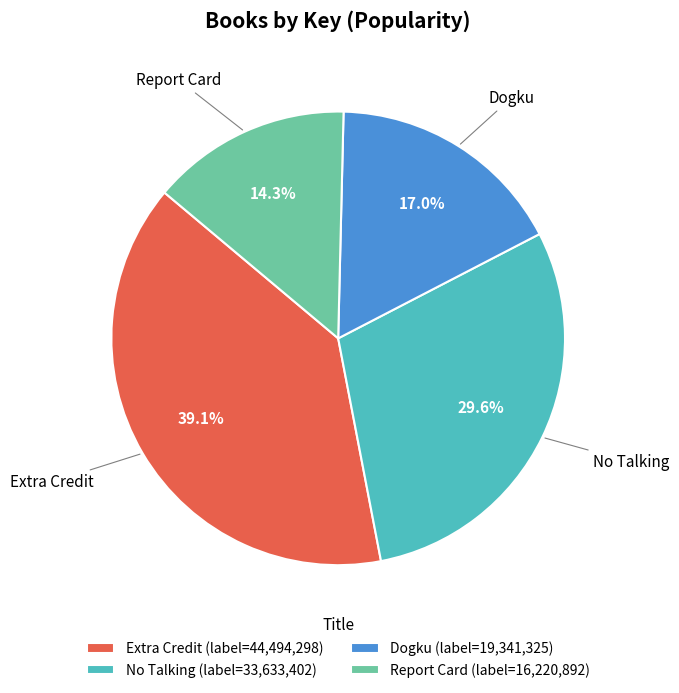

Which slice is the largest?

Extra Credit